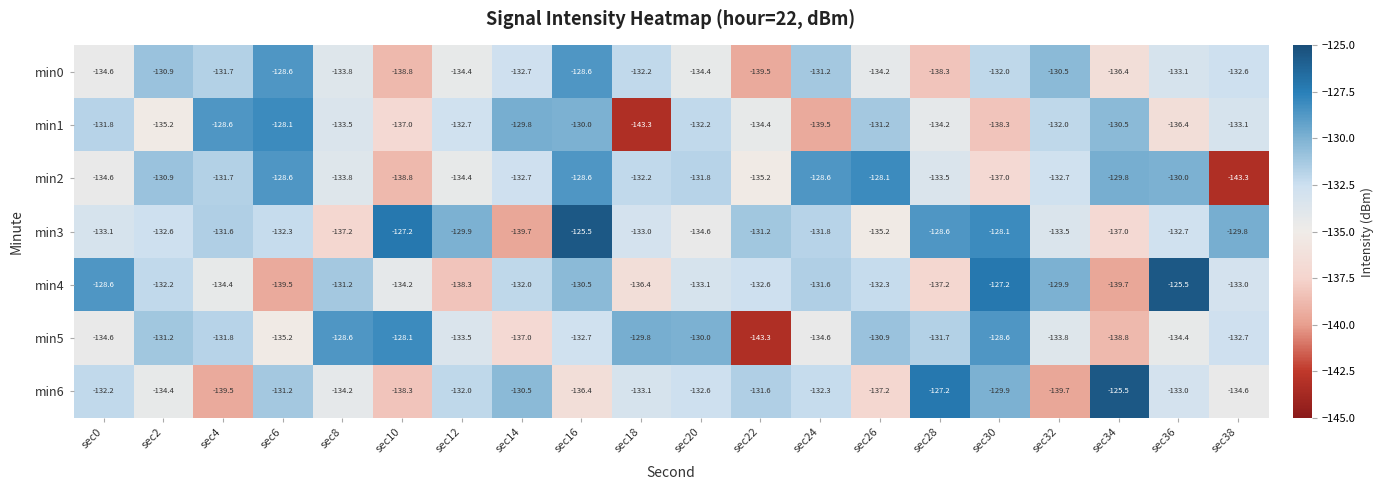

What is the spread (max minus min) of values at sec22?

12.1